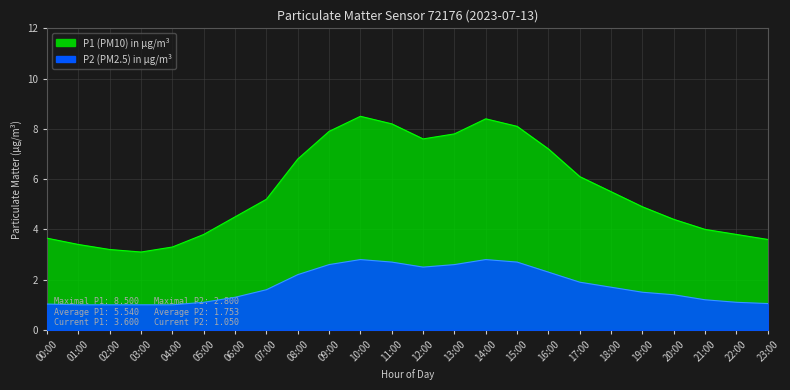

What position from the right is 06:00?

18